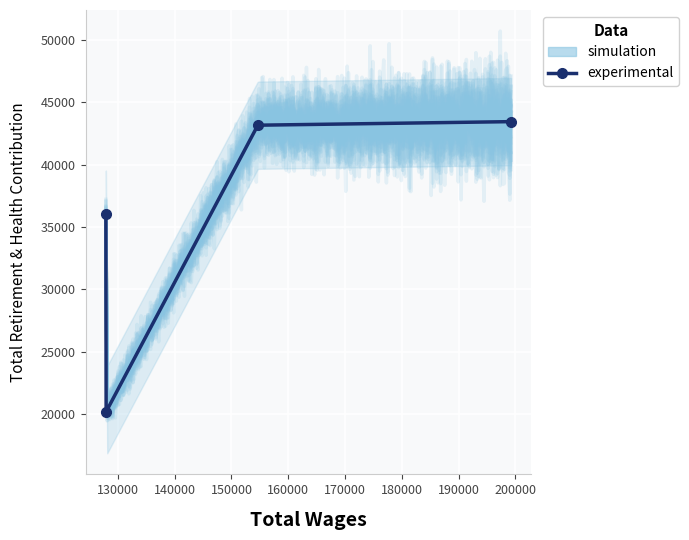

Between 140000 and 130000, which is larger?

140000